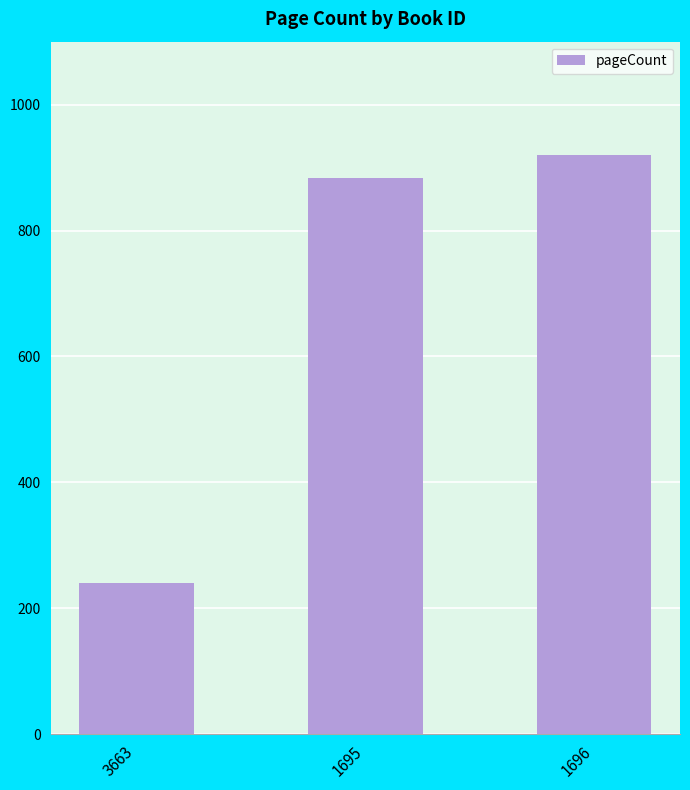

What is the change in value from 1695 to 1696?

+36